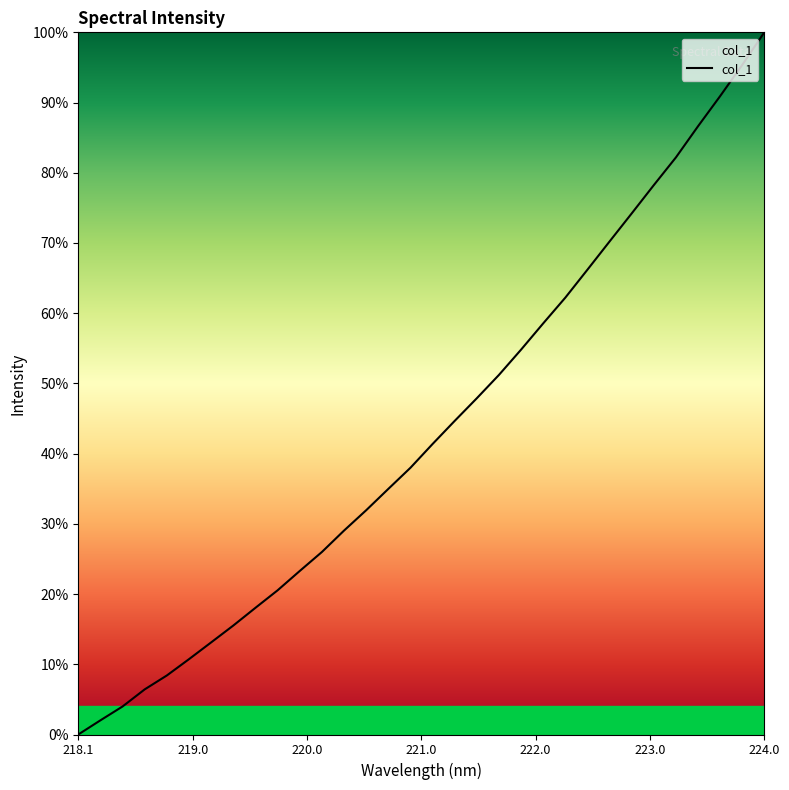

What is the maximum value shown in the chart?

100.0